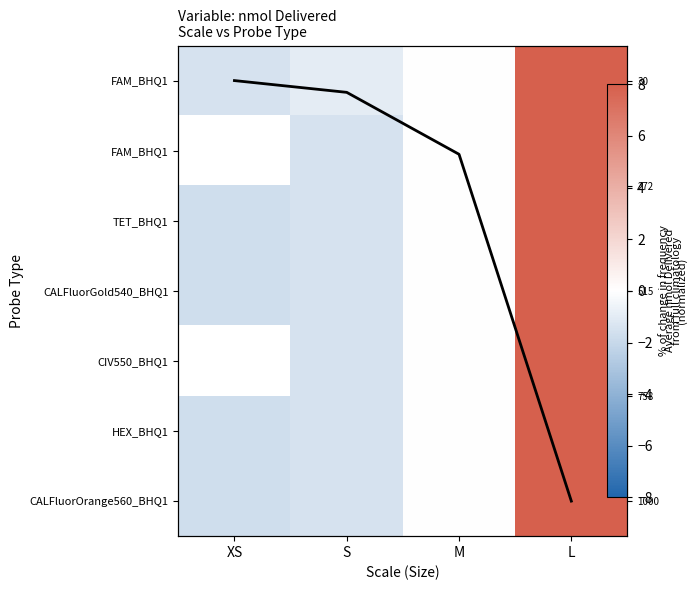

What is the total value across all series at M?

1.1